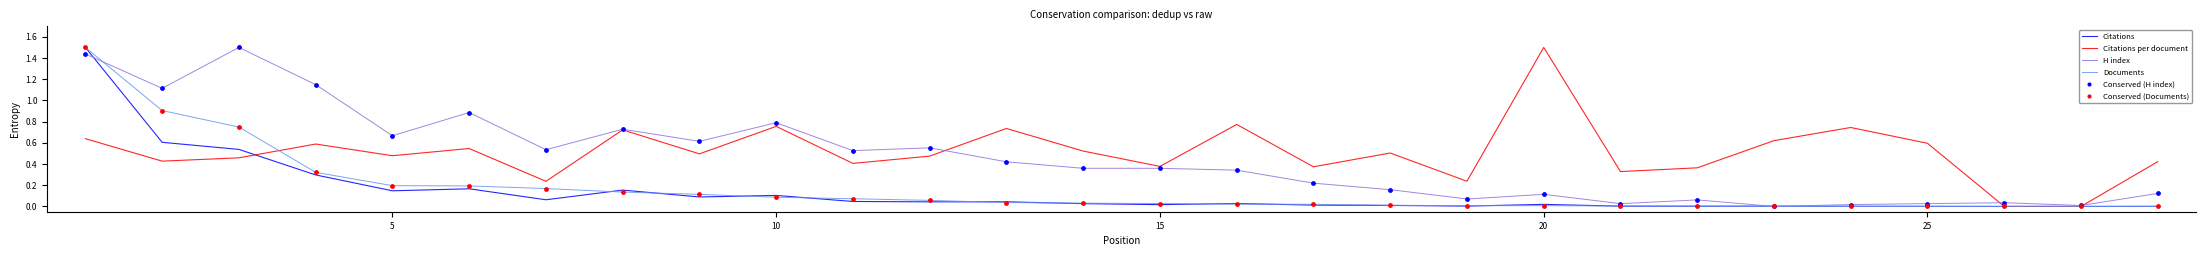

What is the highest value of the Documents series?

1.5